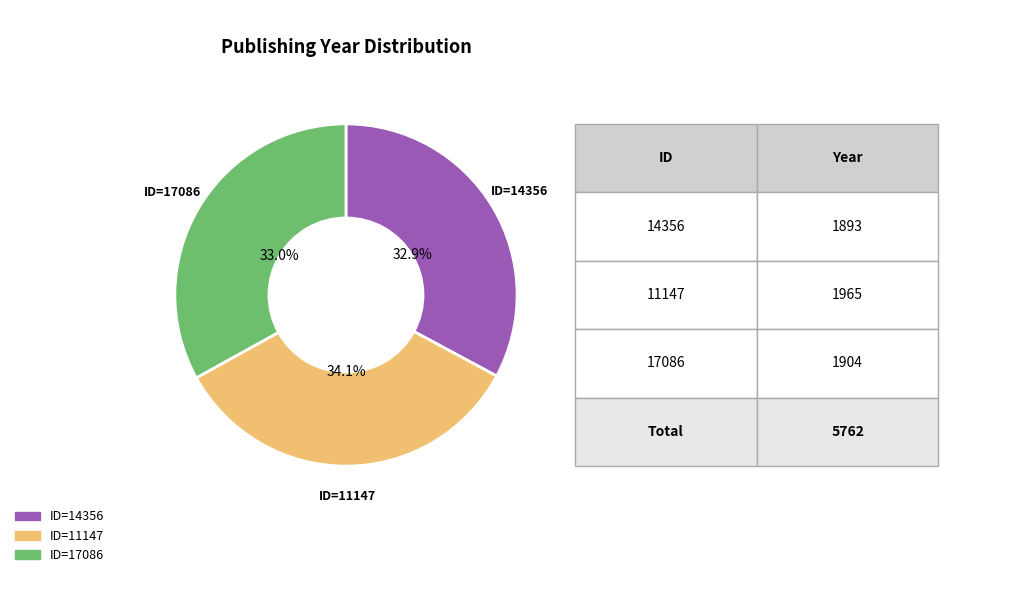

Between ID=11147 and ID=14356, which is larger?

ID=11147